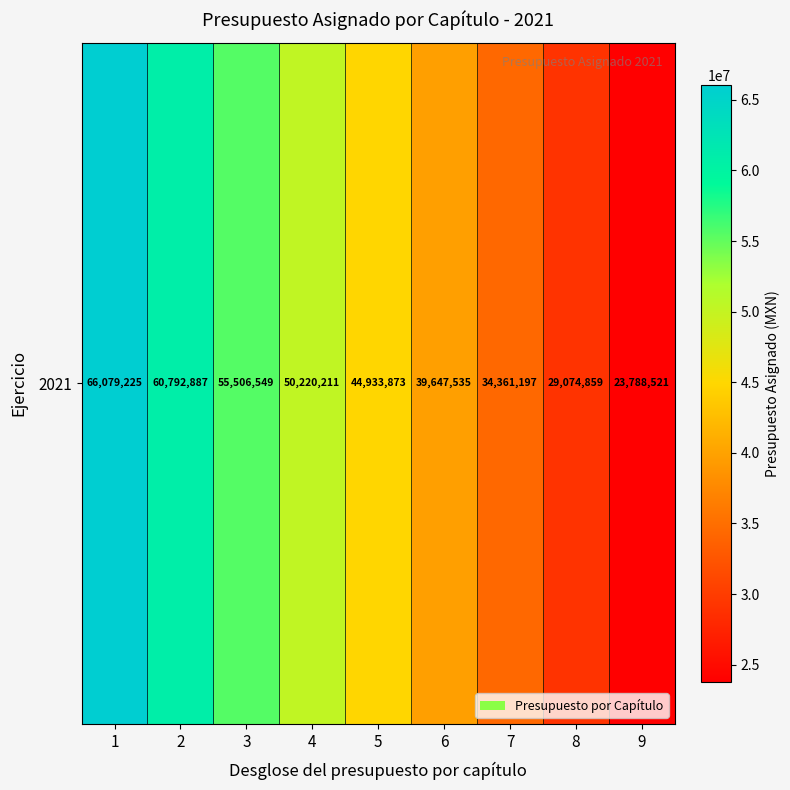

Where is the data nearest to the value 44933873?

5